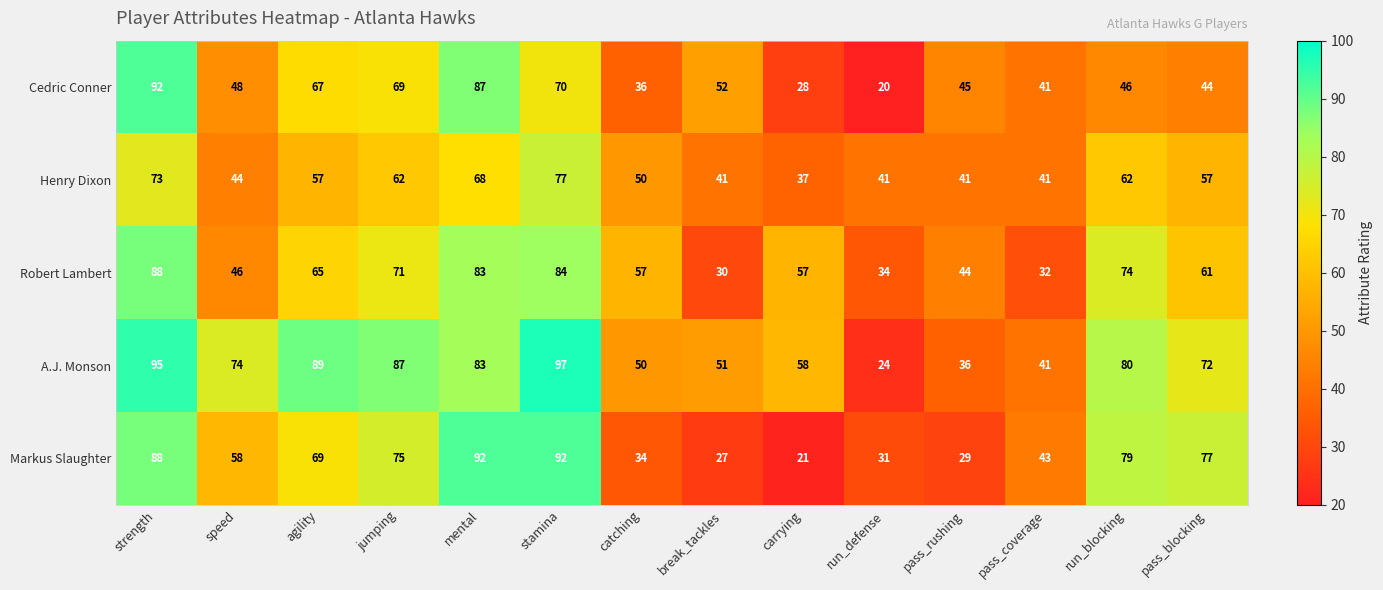

Which label corresponds to the smallest value in the chart?

run_defense